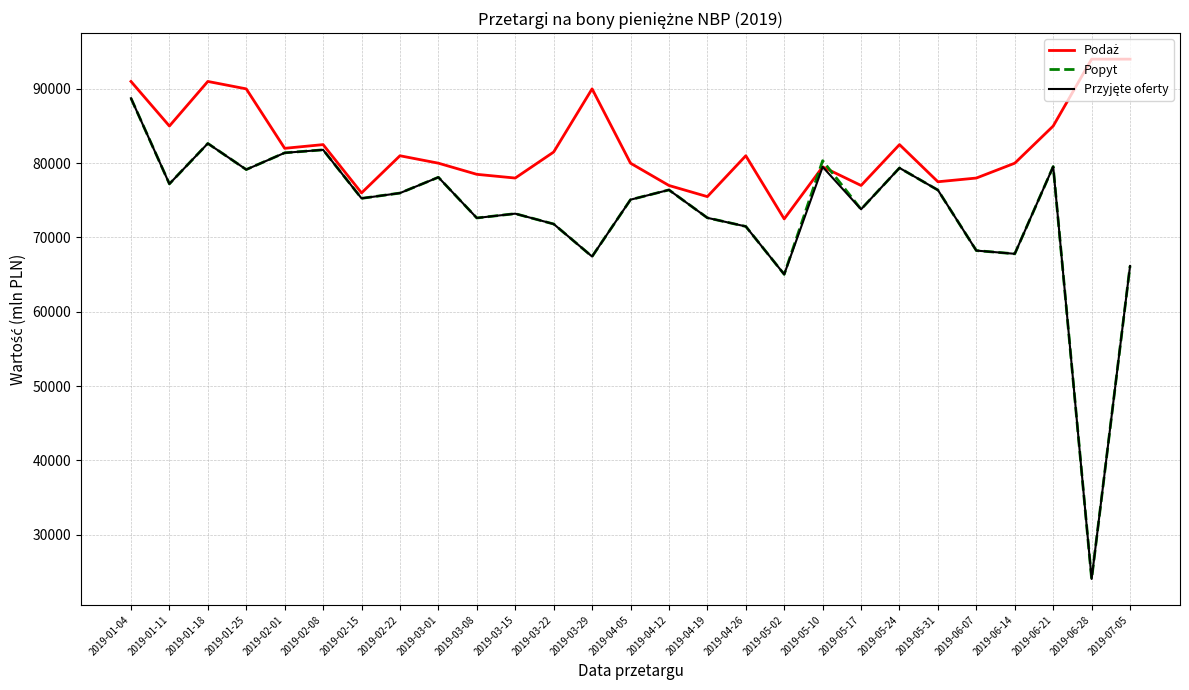

What is the total value across all series at 2019-03-15?

224413.4